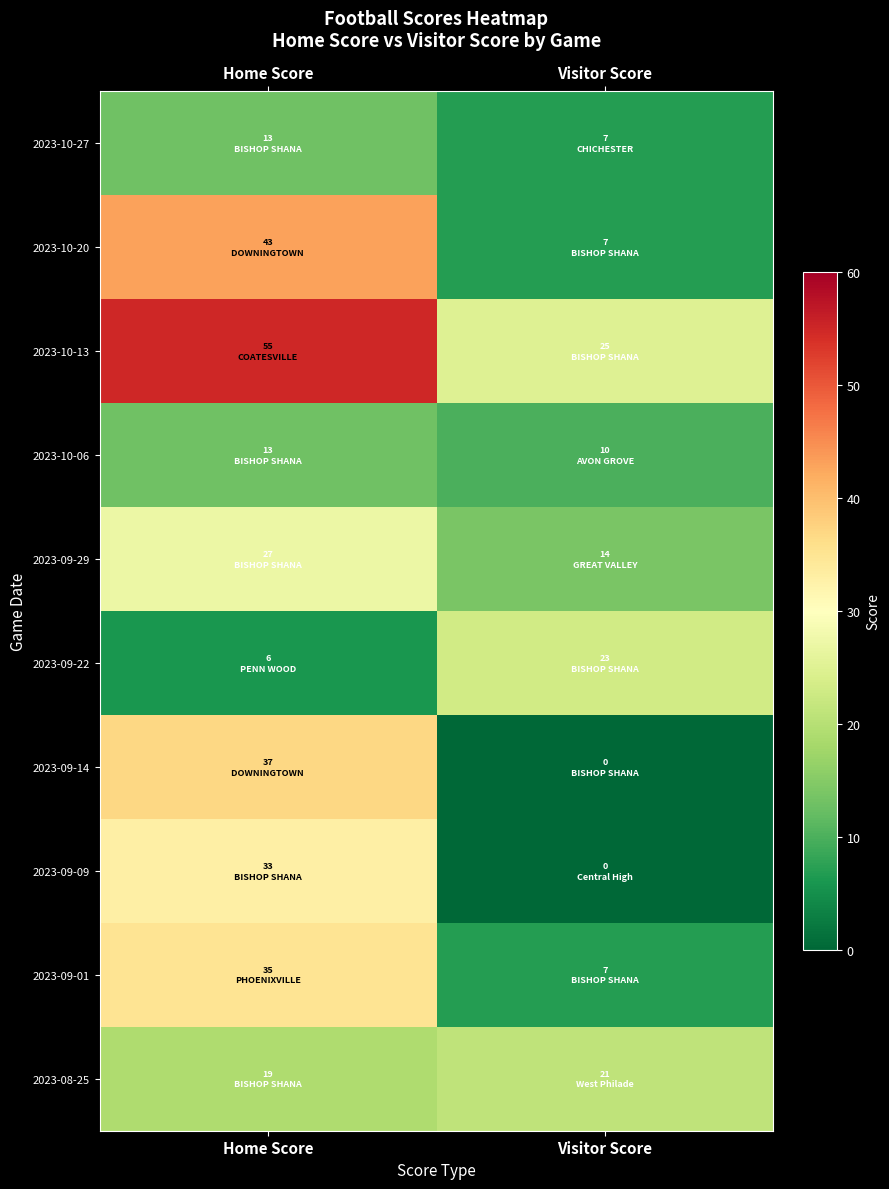

Reading right to left, what are all the values shown in this chart?

2023-10-27: Visitor Score=7	Home Score=13
2023-10-20: Visitor Score=7	Home Score=43
2023-10-13: Visitor Score=25	Home Score=55
2023-10-06: Visitor Score=10	Home Score=13
2023-09-29: Visitor Score=14	Home Score=27
2023-09-22: Visitor Score=23	Home Score=6
2023-09-14: Visitor Score=0	Home Score=37
2023-09-09: Visitor Score=0	Home Score=33
2023-09-01: Visitor Score=7	Home Score=35
2023-08-25: Visitor Score=21	Home Score=19